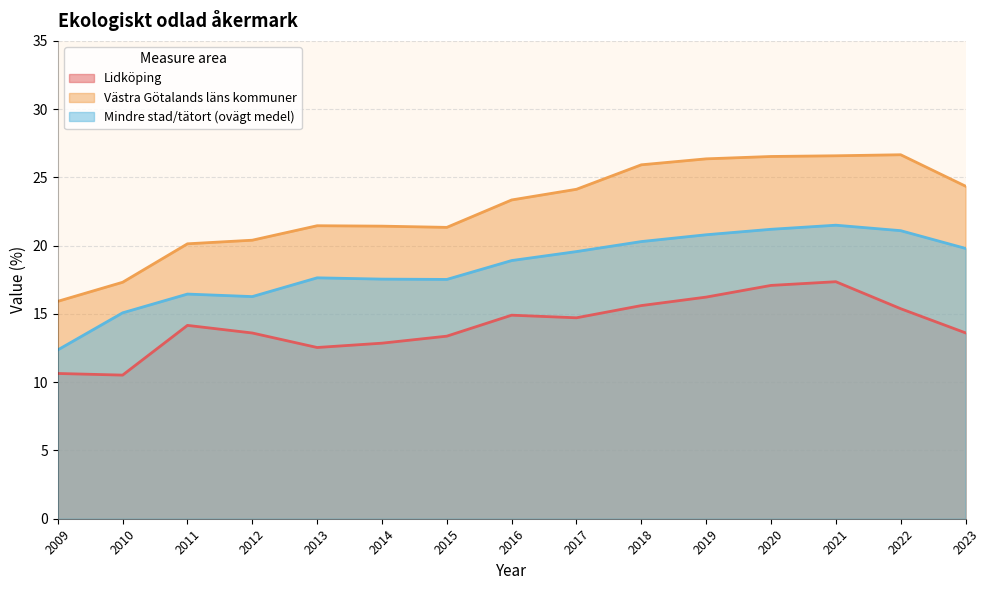

How many interior local peaks does the Mindre stad/tätort (ovägt medel) series have?

3